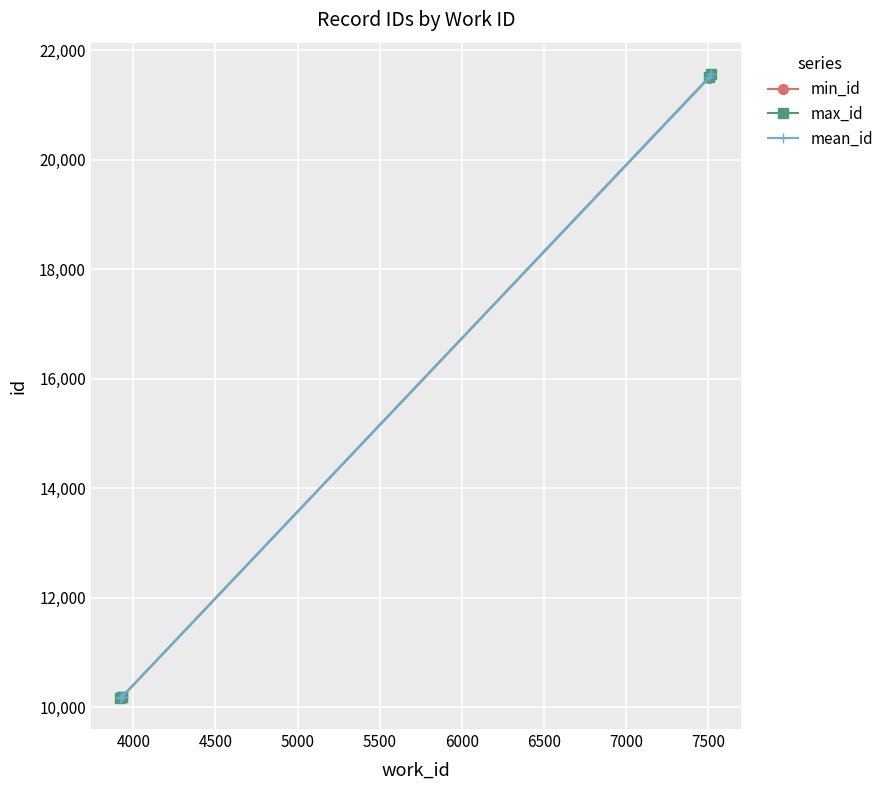

What is the sum of all mean_id values?

73617.2